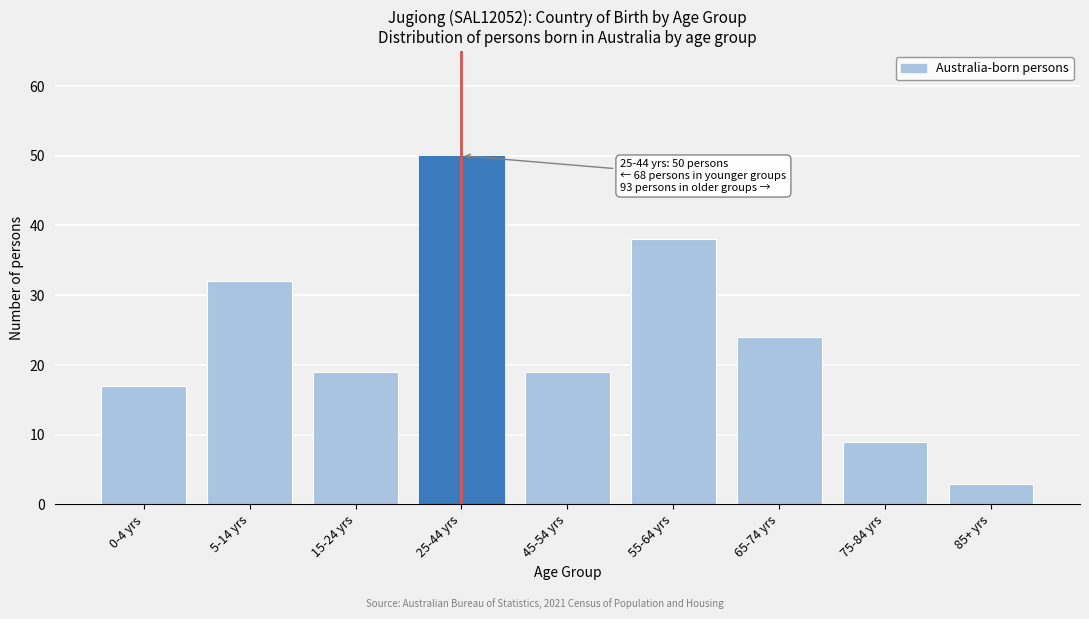

Reading left to right, what are all the values shown in this chart?

17	32	19	50	19	38	24	9	3